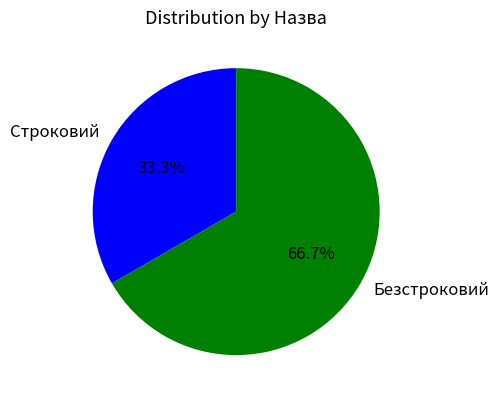

The Безстроковий slice represents 67% of the pie. True or false?

True